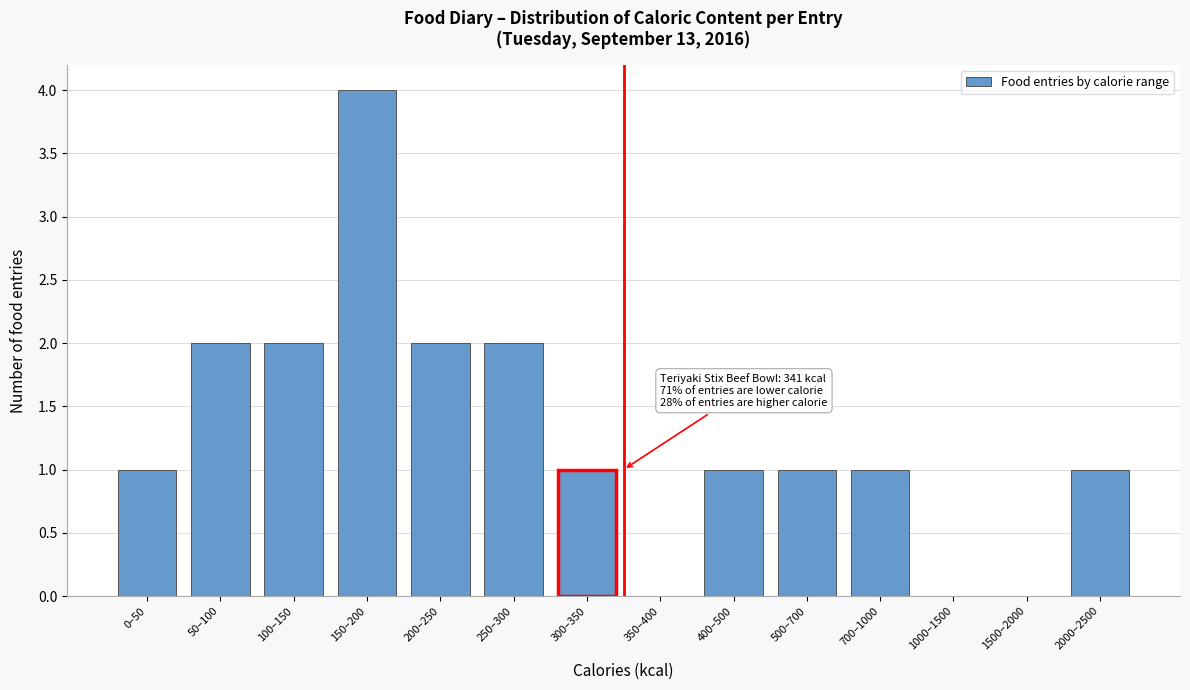

Reading right to left, transcribe all the data shown in this chart.

2000–2500=1	1500–2000=0	1000–1500=0	700–1000=1	500–700=1	400–500=1	350–400=0	300–350=1	250–300=2	200–250=2	150–200=4	100–150=2	50–100=2	0–50=1